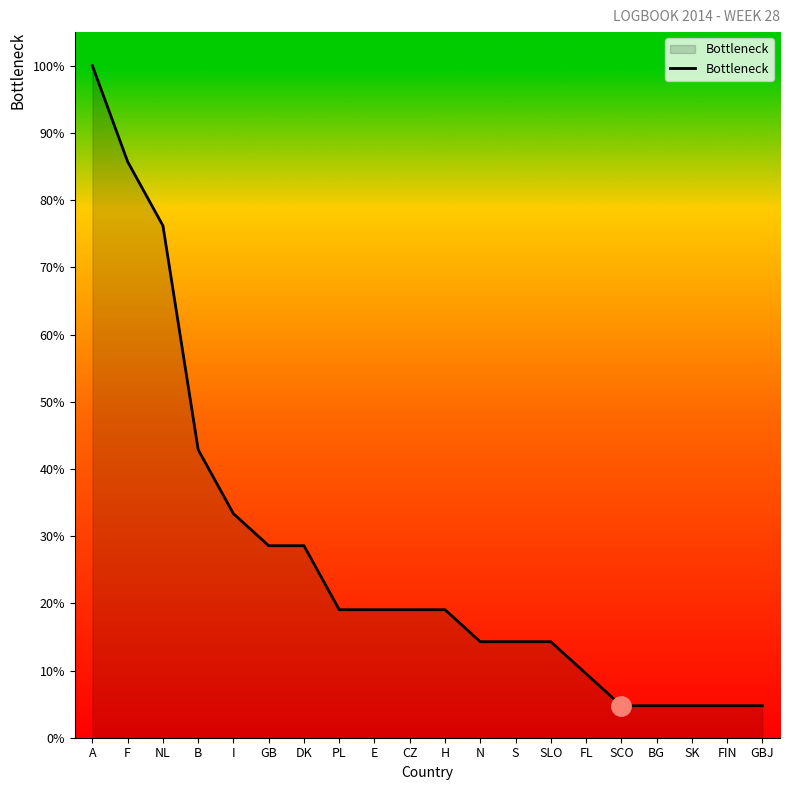

What is the approximate value at SLO?

14.3